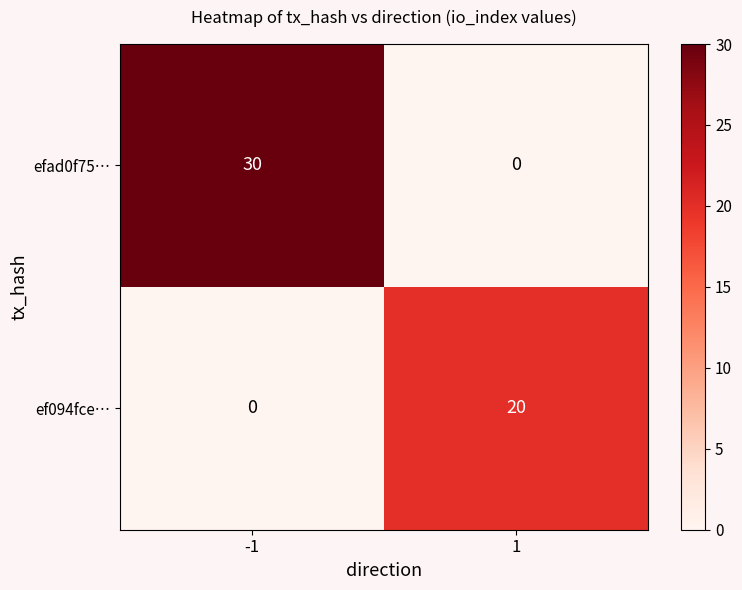

What is the total value across all series at -1?

30